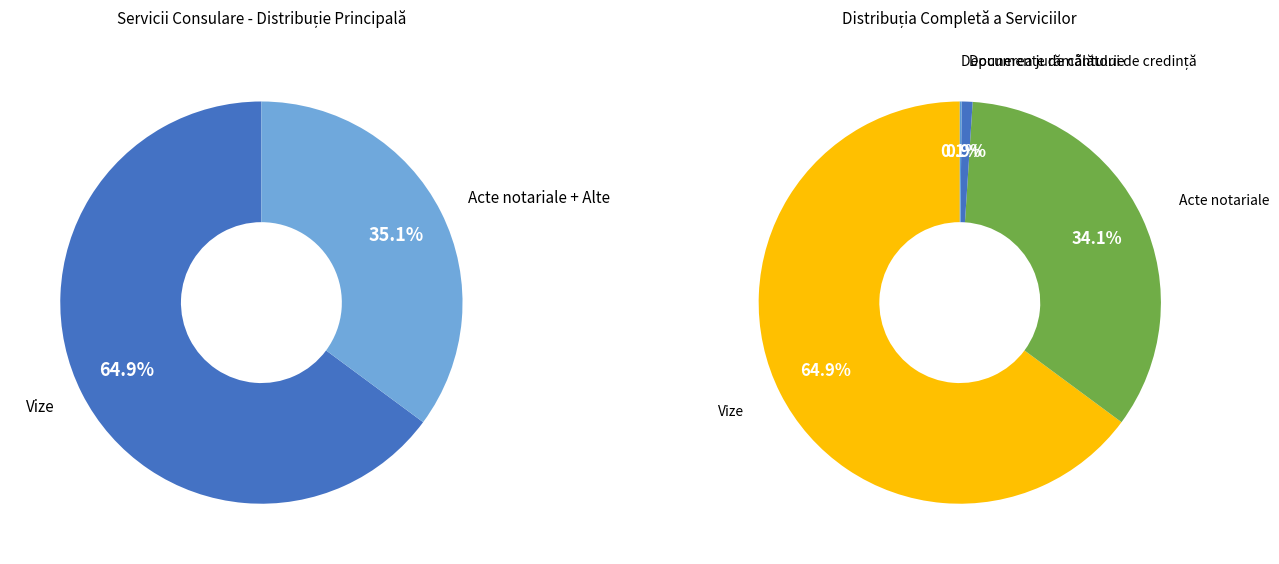

Which slice is the largest?

Vize